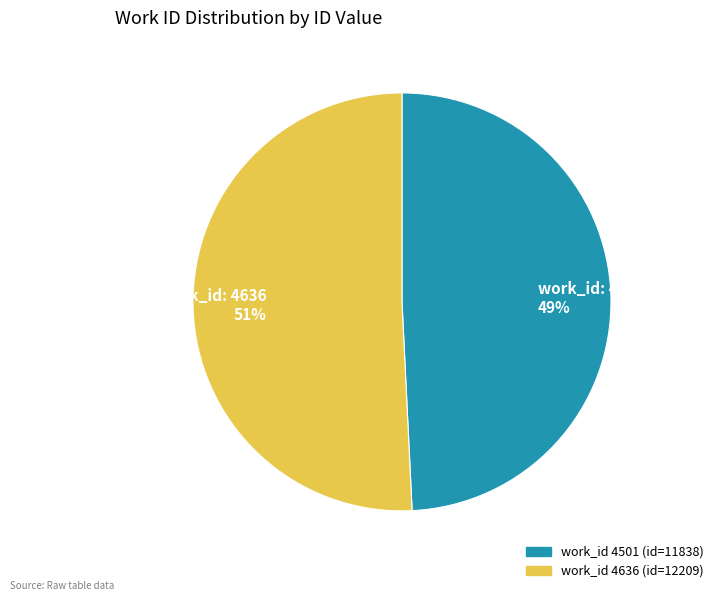

To the nearest percent, what is the average slice percentage?

50%